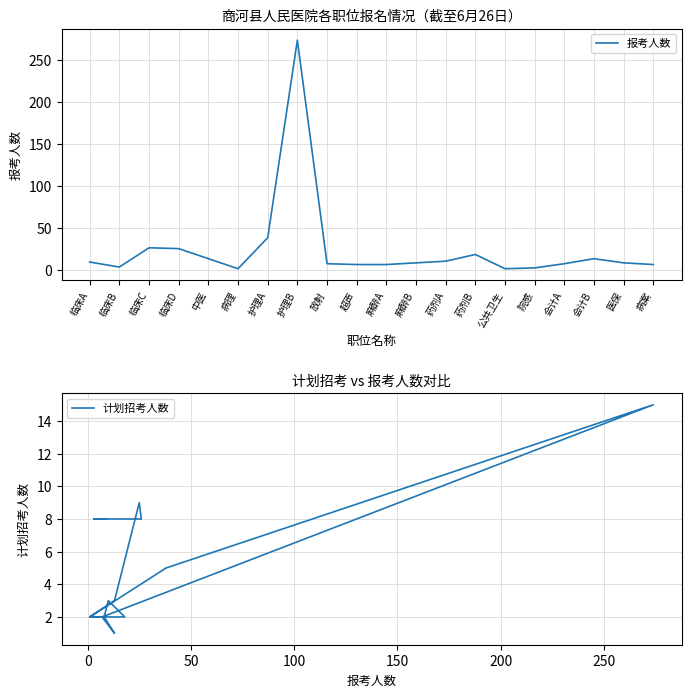

The value of 报考人数 at 公共卫生 is 1. True or false?

True